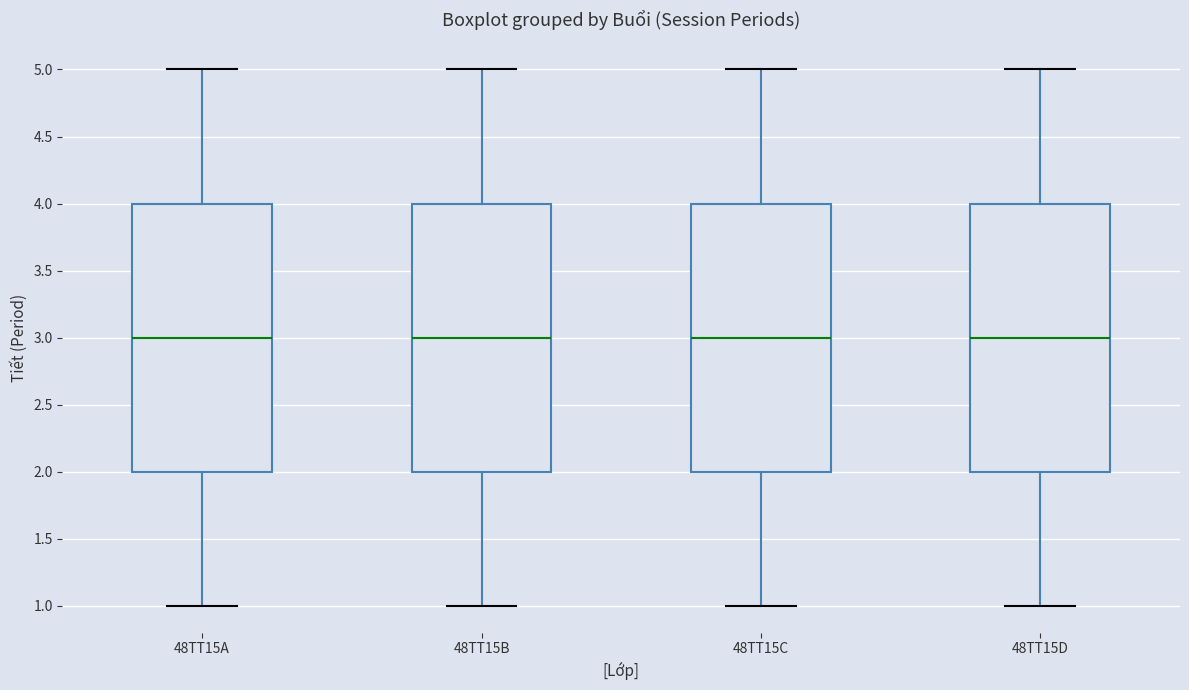

Reading left to right, transcribe this box plot: for each box, give where its median line is, the range the box spans, and where its two whiskers end, as read against the y-axis. The values are not printed on the chart, so give them approximately, as read against the axis.

48TT15A: median 3, box 2 to 4, whiskers 1 to 5
48TT15B: median 3, box 2 to 4, whiskers 1 to 5
48TT15C: median 3, box 2 to 4, whiskers 1 to 5
48TT15D: median 3, box 2 to 4, whiskers 1 to 5